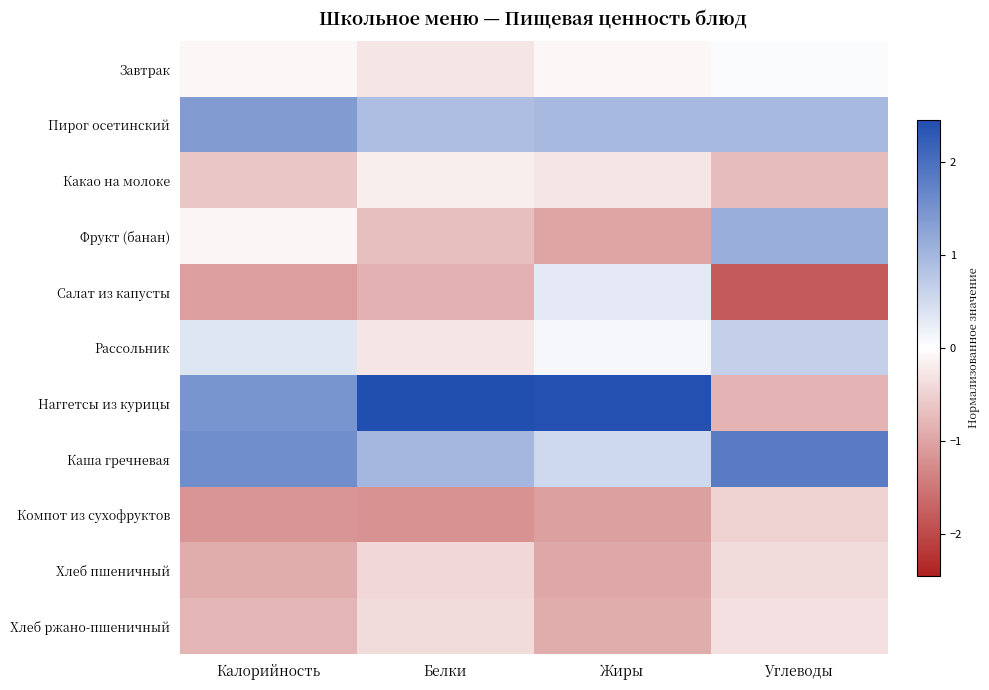

Reading left to right, list all the values displayed in this chart.

Завтрак: Калорийность=-0.1	Белки=-0.3	Жиры=-0.1	Углеводы=0.1
Пирог осетинский: Калорийность=1.4	Белки=0.9	Жиры=1.0	Углеводы=1.0
Какао на молоке: Калорийность=-0.6	Белки=-0.2	Жиры=-0.3	Углеводы=-0.7
Фрукт (банан): Калорийность=-0.1	Белки=-0.7	Жиры=-1.0	Углеводы=1.1
Салат из капусты: Калорийность=-1.1	Белки=-0.8	Жиры=0.3	Углеводы=-1.8
Рассольник: Калорийность=0.4	Белки=-0.3	Жиры=0.1	Углеводы=0.6
Наггетсы из курицы: Калорийность=1.5	Белки=2.5	Жиры=2.4	Углеводы=-0.8
Каша гречневая: Калорийность=1.6	Белки=1.0	Жиры=0.5	Углеводы=1.8
Компот из сухофруктов: Калорийность=-1.2	Белки=-1.2	Жиры=-1.1	Углеводы=-0.5
Хлеб пшеничный: Калорийность=-0.9	Белки=-0.4	Жиры=-1.0	Углеводы=-0.4
Хлеб ржано-пшеничный: Калорийность=-0.8	Белки=-0.4	Жиры=-0.9	Углеводы=-0.3